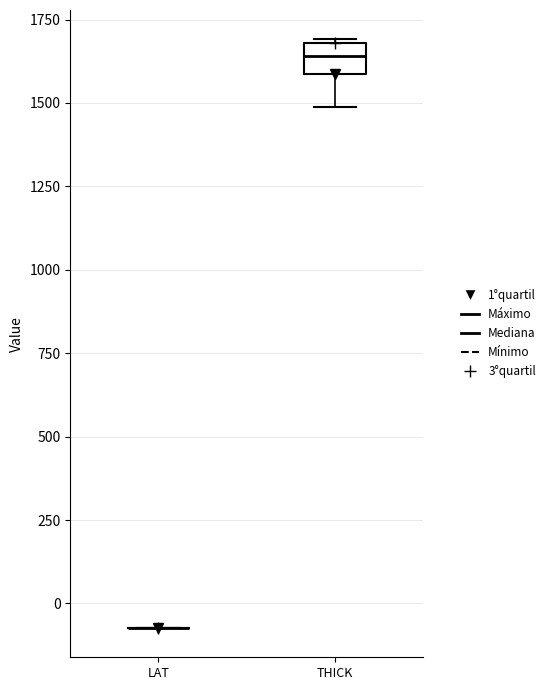

Where is the lower edge of the box for THICK on the y-axis? The values are not printed on the chart, so give them approximately, as read against the axis.

1600